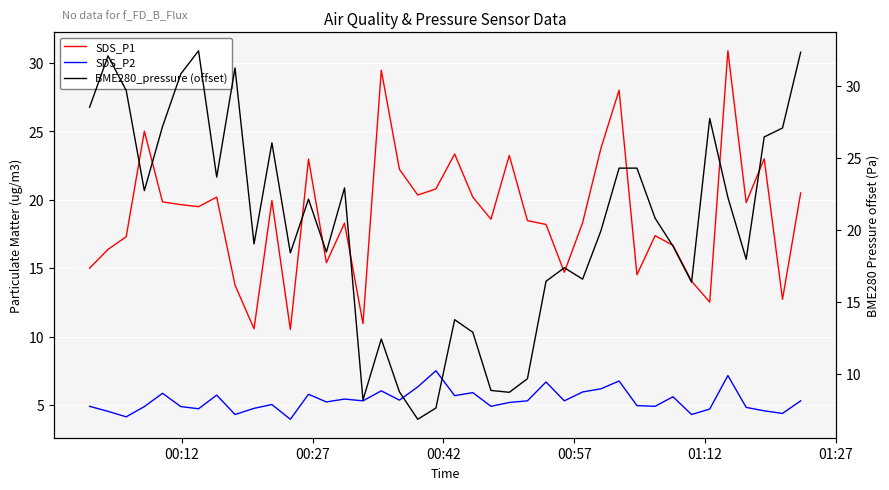

Count the number of categories in the chart.

40